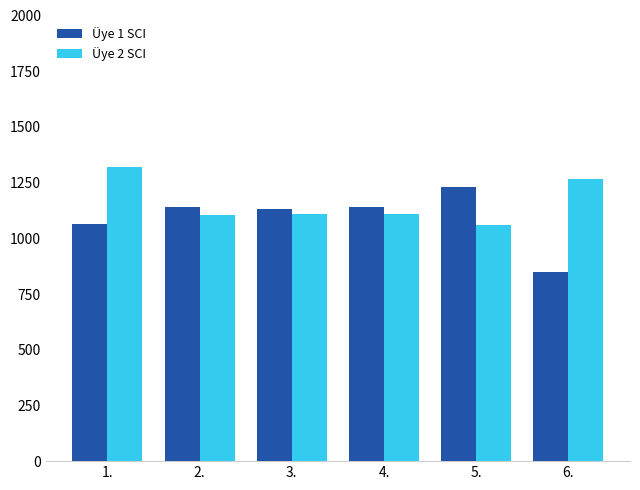

Read the Üye 1 SCI value at 4., to the nearest 50.

1150